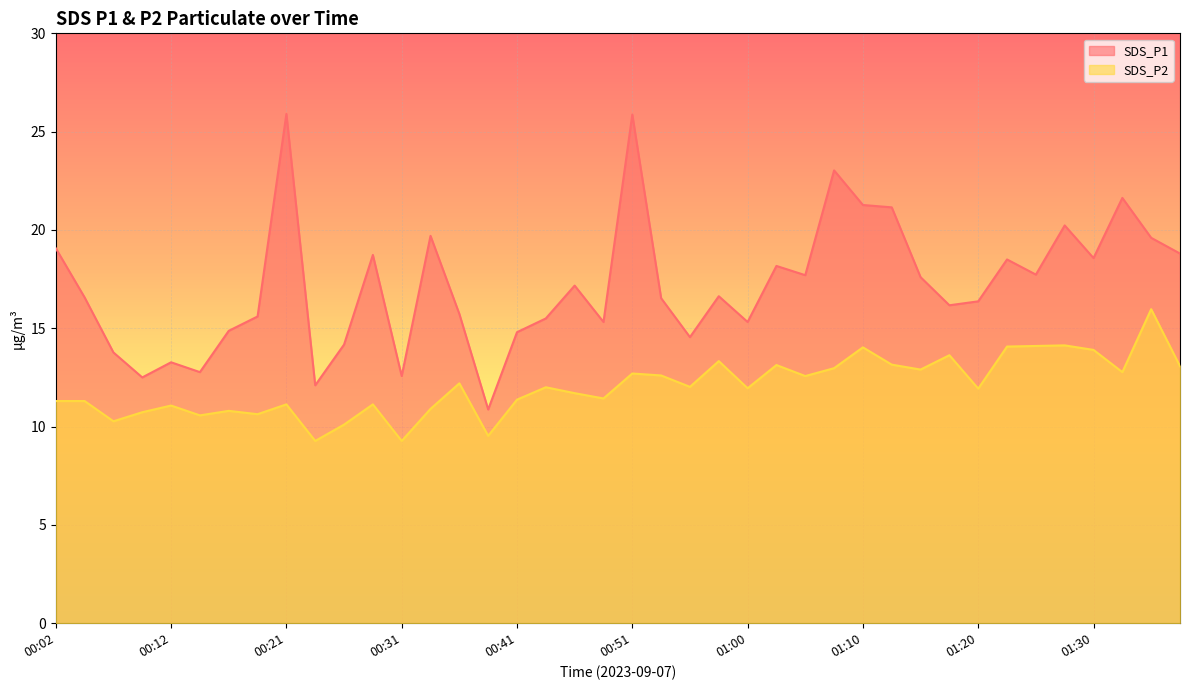

What is the approximate value of SDS_P2 at 00:58?

13.3